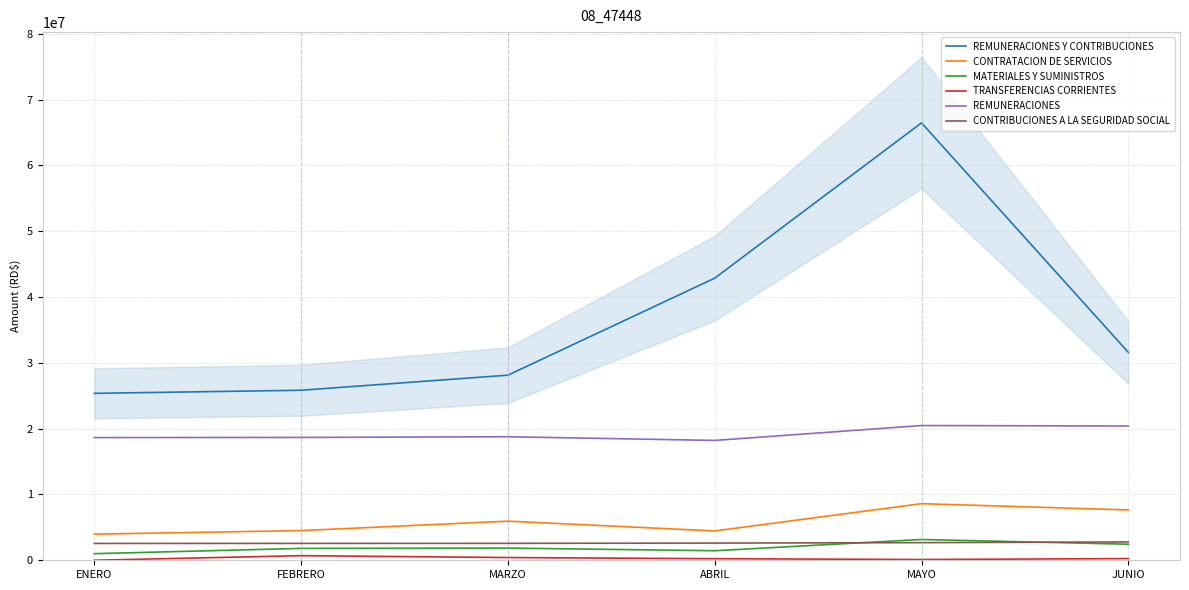

At which category does the chart reach its peak across all series?

MAYO